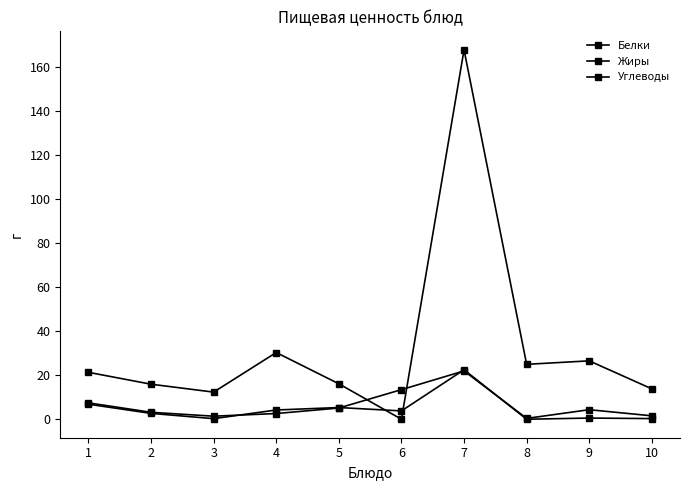

What is the difference between the Углеводы values at 6 and 5?

16.1